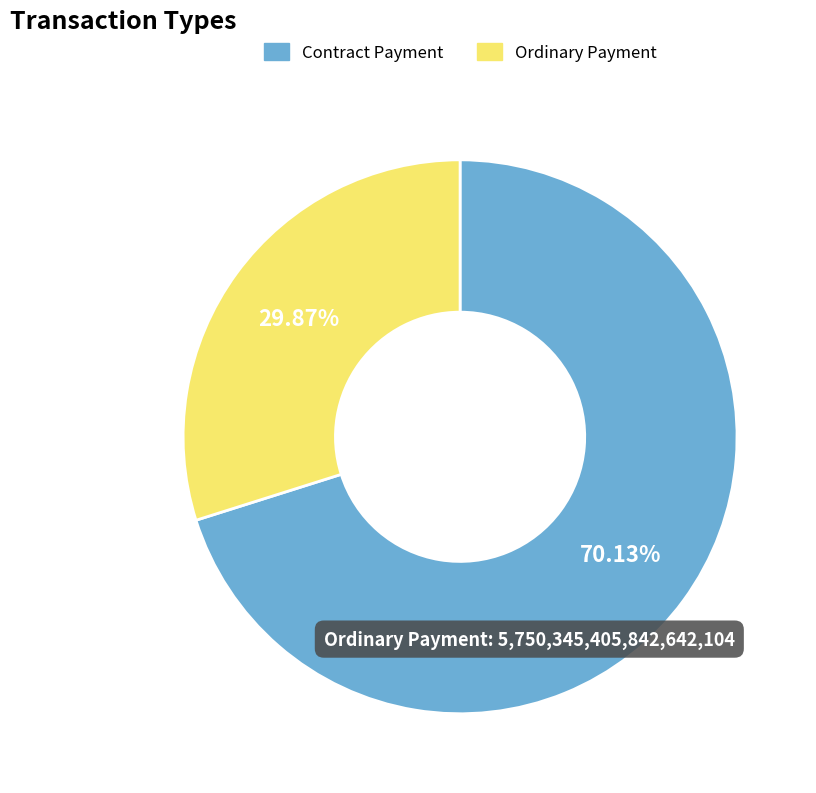

Is the sum of Ordinary Payment and Contract Payment greater than half?

Yes